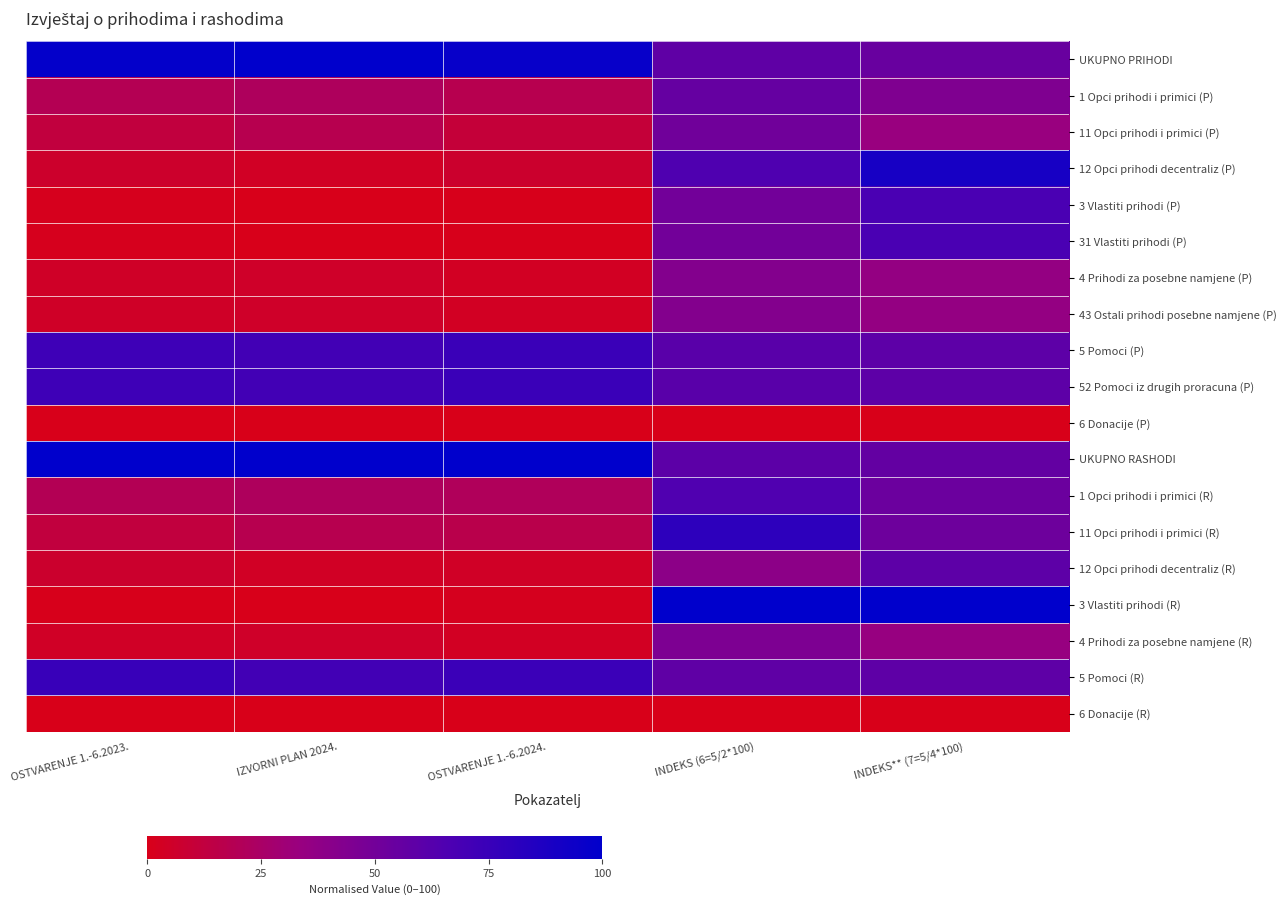

Between OSTVARENJE 1.-6.2023. and INDEKS** (7=5/4*100), which series saw the biggest shift?

3 Vlastiti prihodi (R)